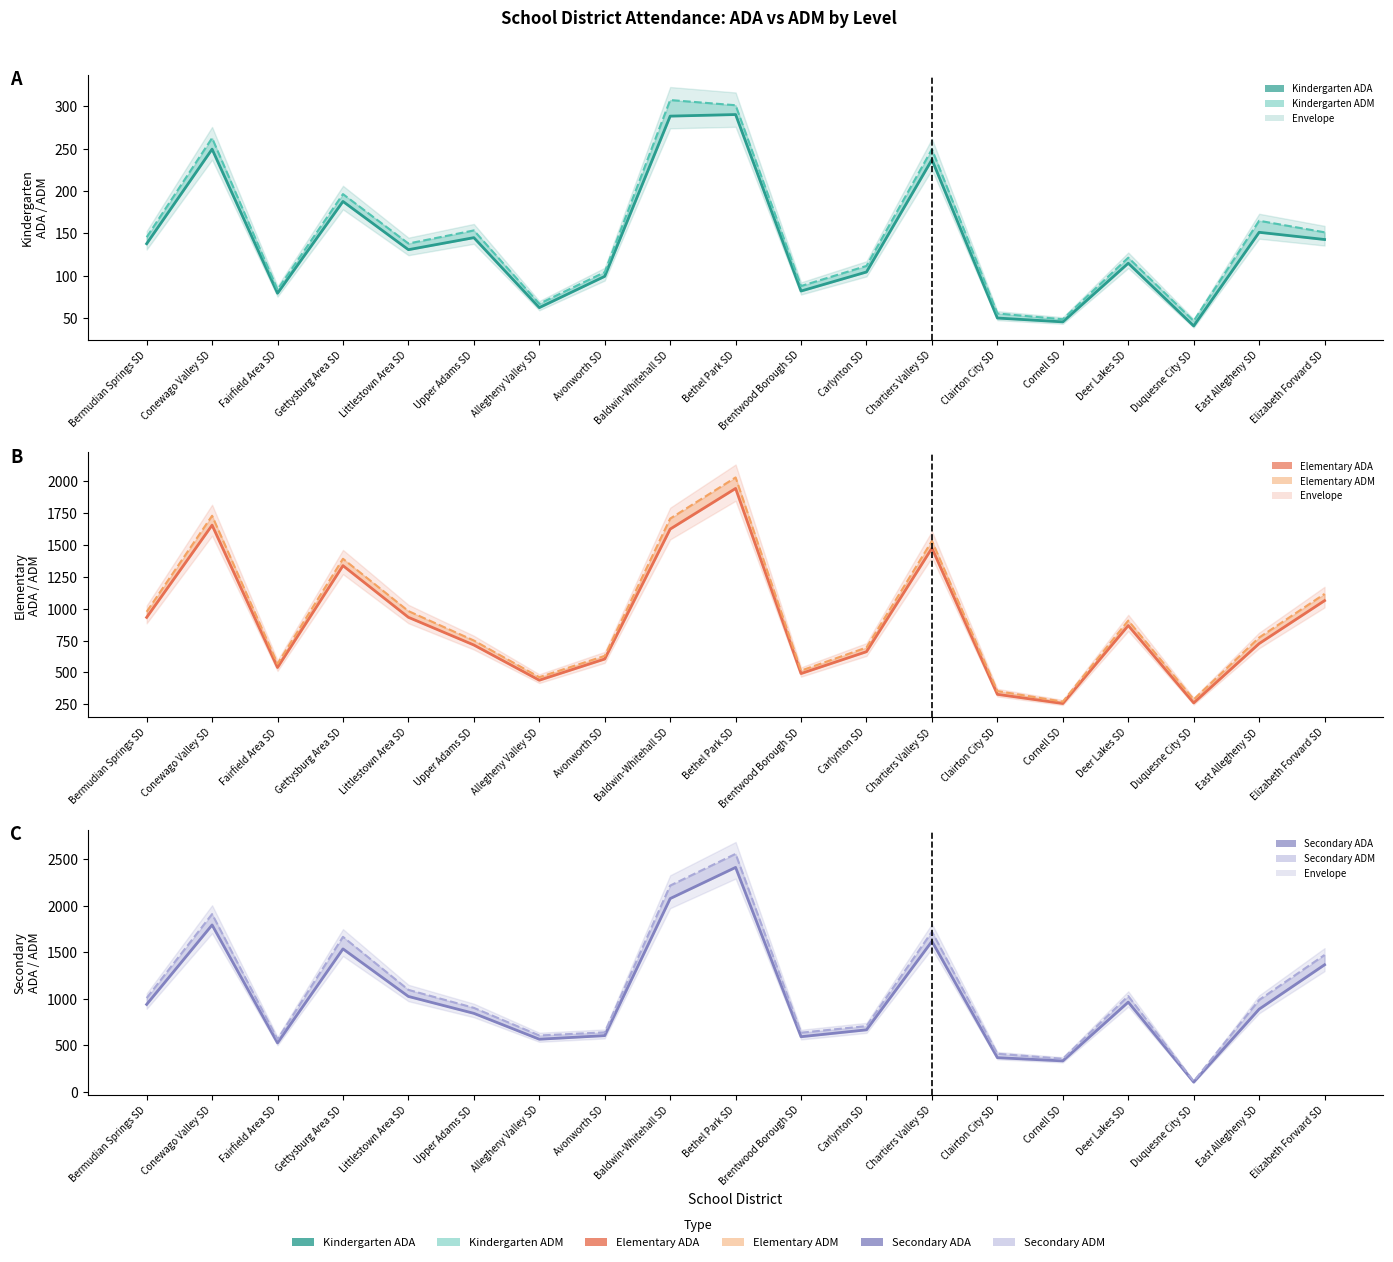

What is the total value across all series at Fairfield Area SD?

2357.9